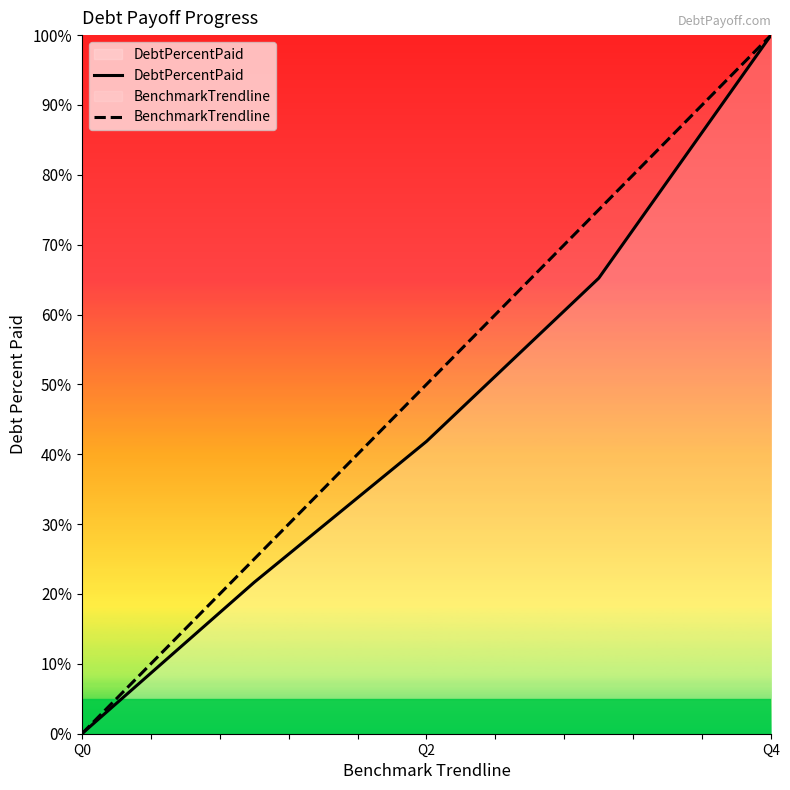

What is the average value of the DebtPercentPaid series?

45.7